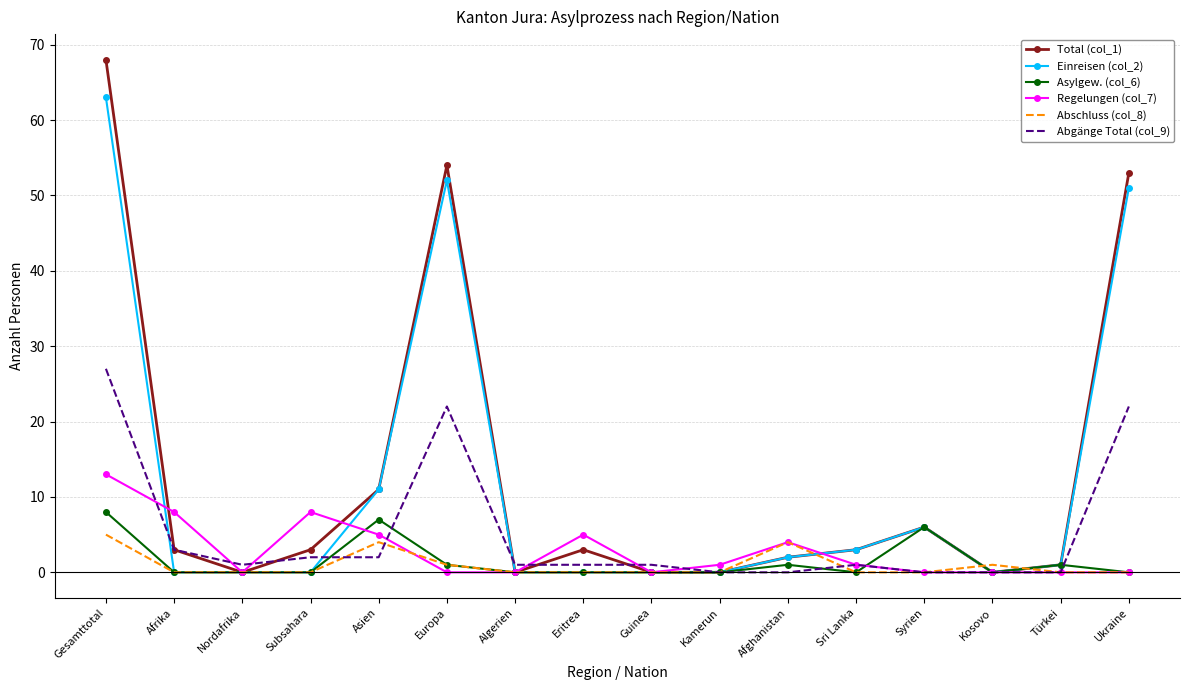

What is the spread (max minus min) of values at Afghanistan?

4